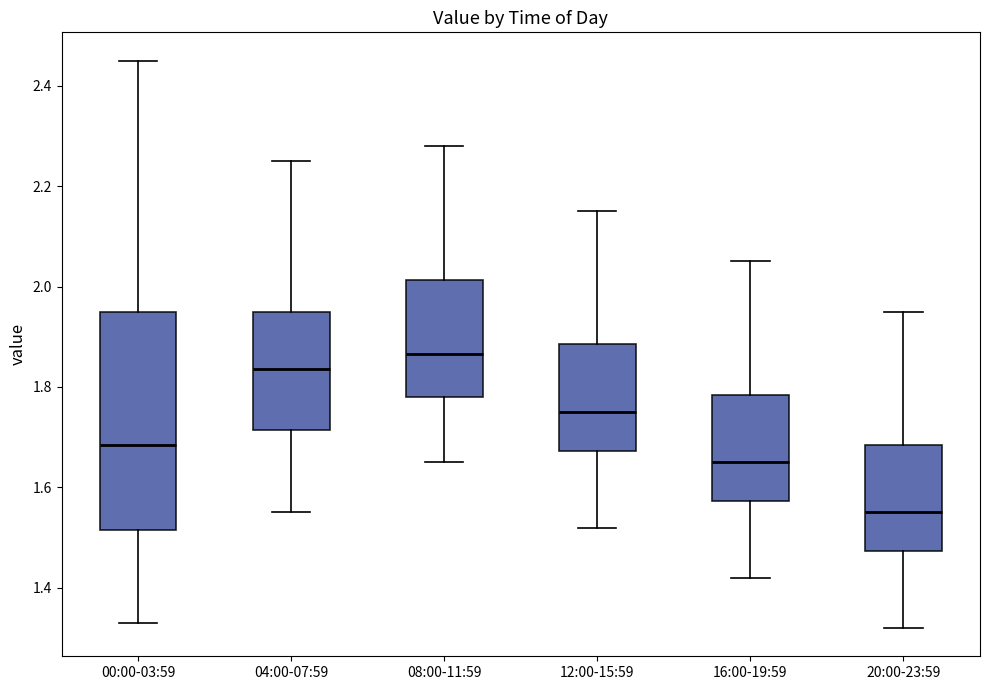

Where is the upper edge of the box for 08:00-11:59 on the y-axis? The values are not printed on the chart, so give them approximately, as read against the axis.

2.02